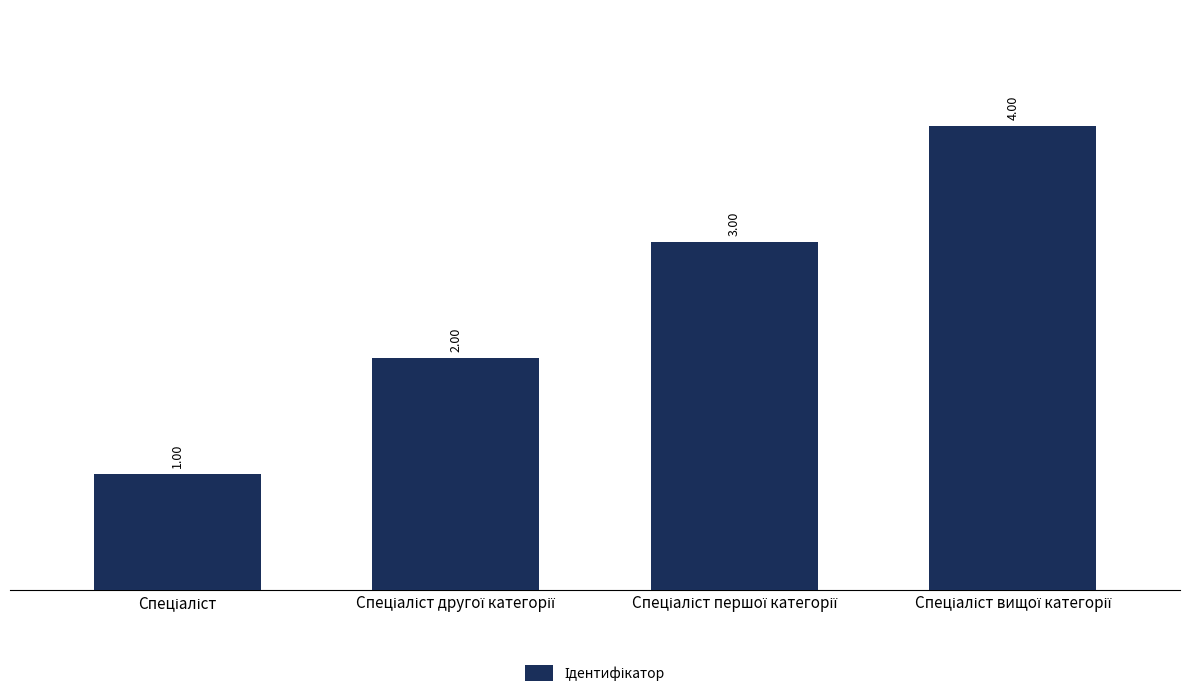

What is the difference between the second highest and minimum values?

2